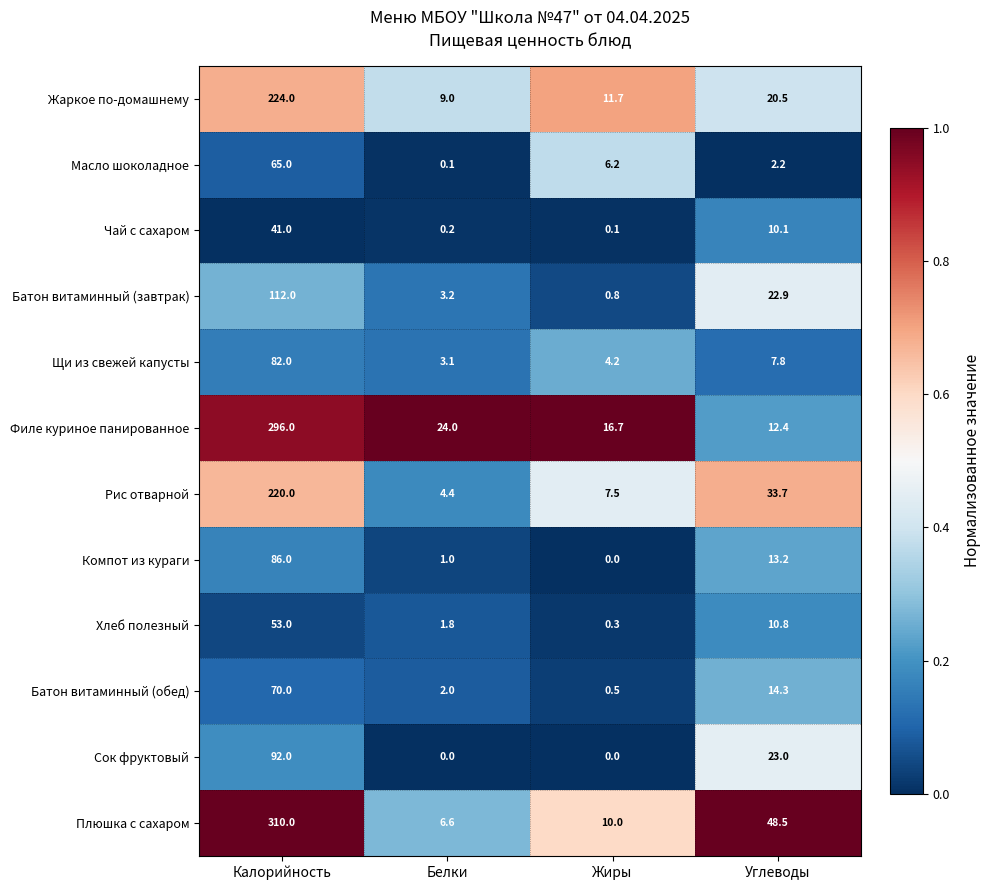

Which series has the widest spread of values?

Плюшка с сахаром